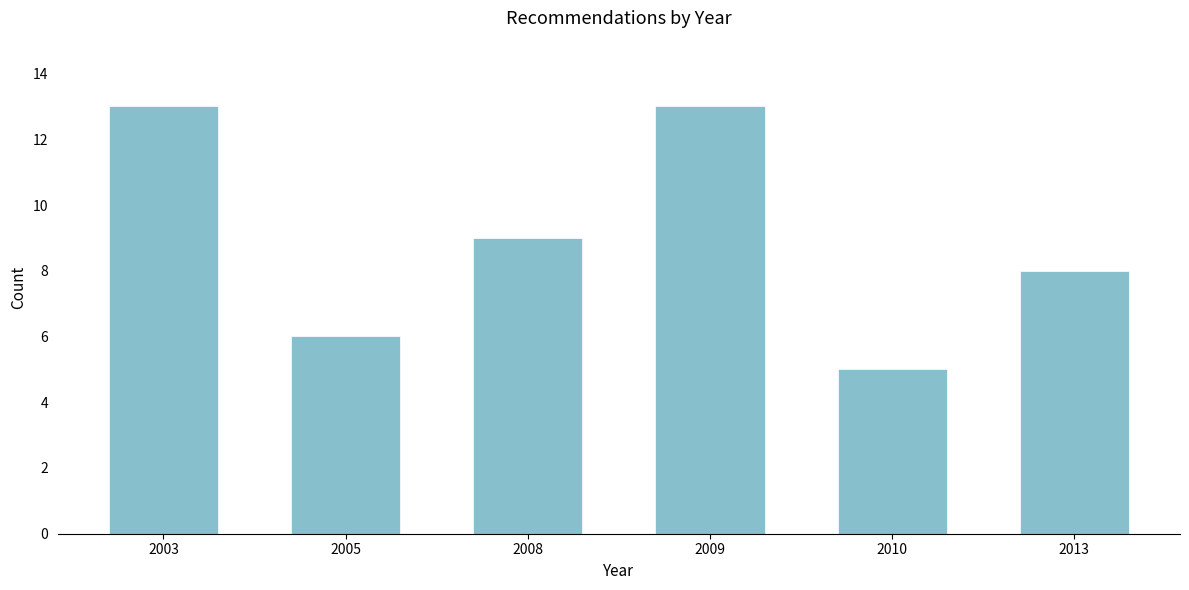

Reading left to right, extract all data points from this chart.

2003=13	2005=6	2008=9	2009=13	2010=5	2013=8